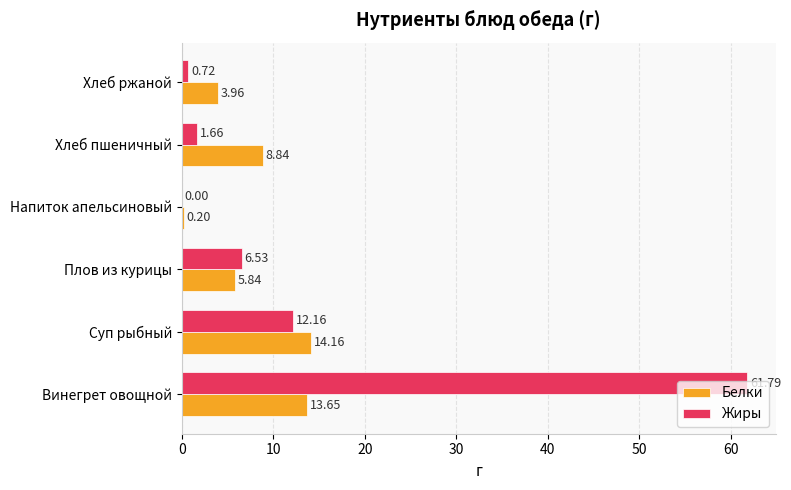

Which label corresponds to the largest value in the chart?

Винегрет овощной